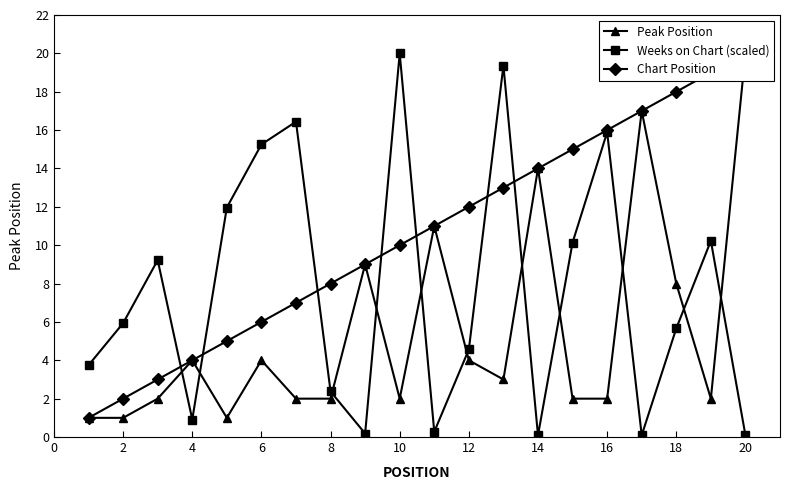

What is the value of the Chart Position point at the 20th from the left?

20.0